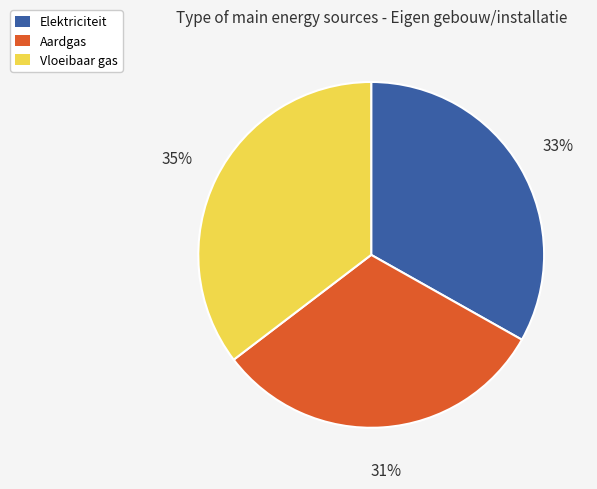

The Vloeibaar gas slice represents 35% of the pie. True or false?

True